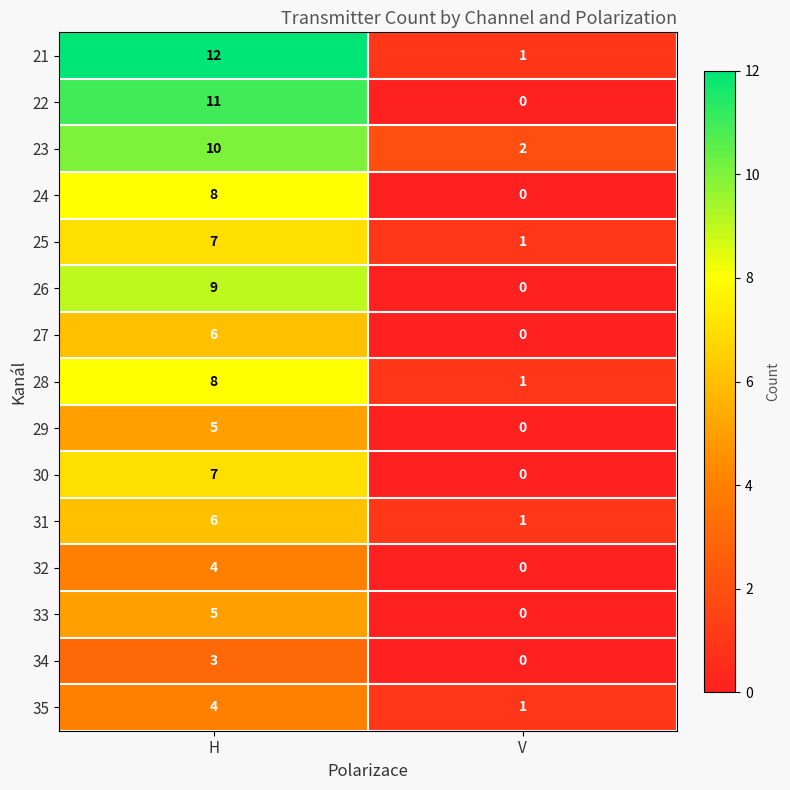

Rank the categories by 31 value from highest to lowest.

H, V